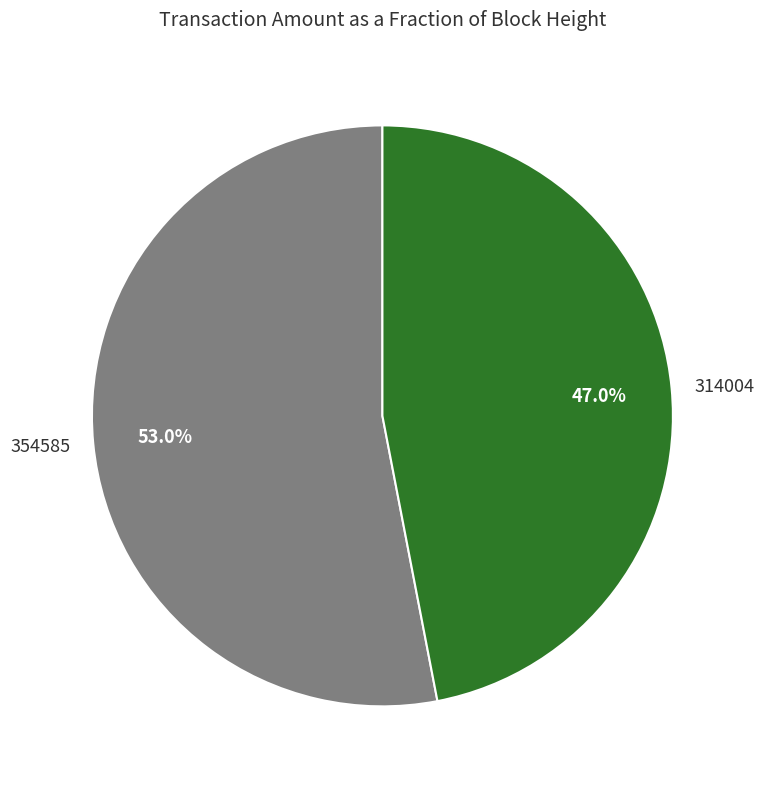

Is it true that 354585 is 53% of the pie?

True